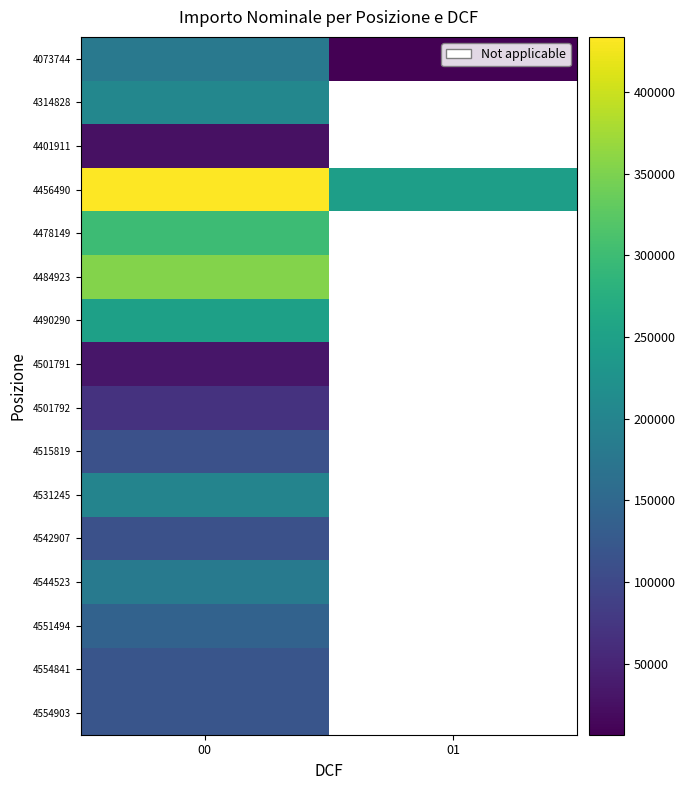

At which category is the sum across all series the highest?

00